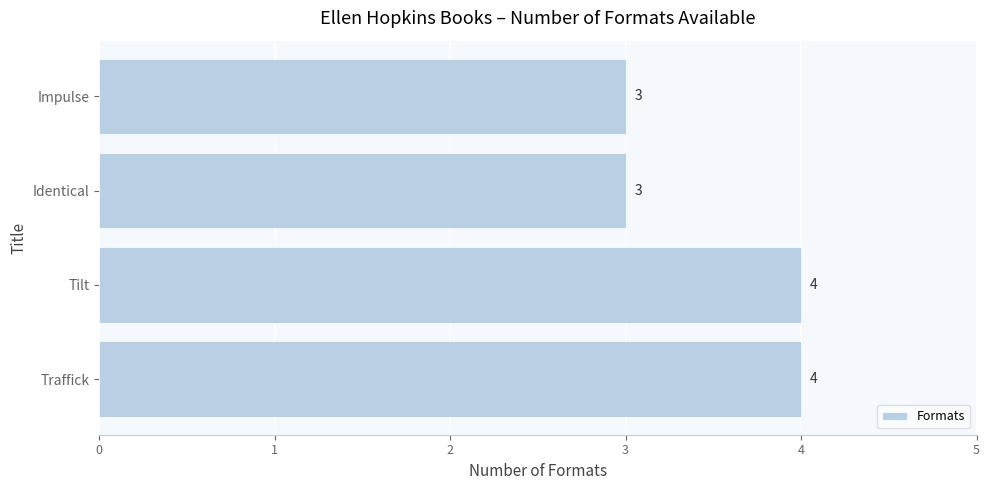

Reading bottom to top, what are all the values shown in this chart?

4	4	3	3